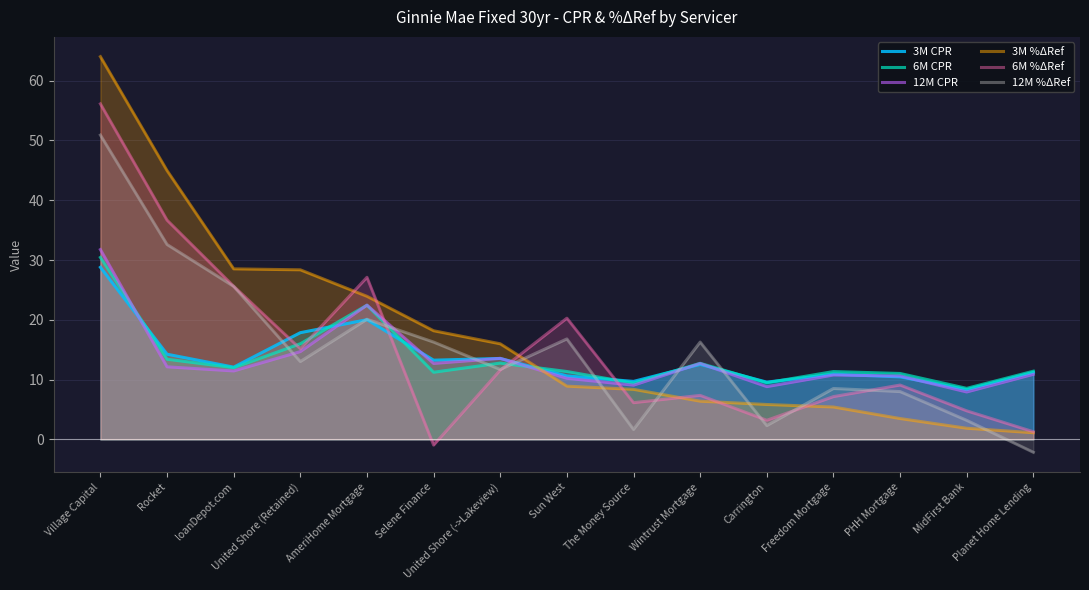

Where is the first local maximum for 3M CPR?

AmeriHome Mortgage